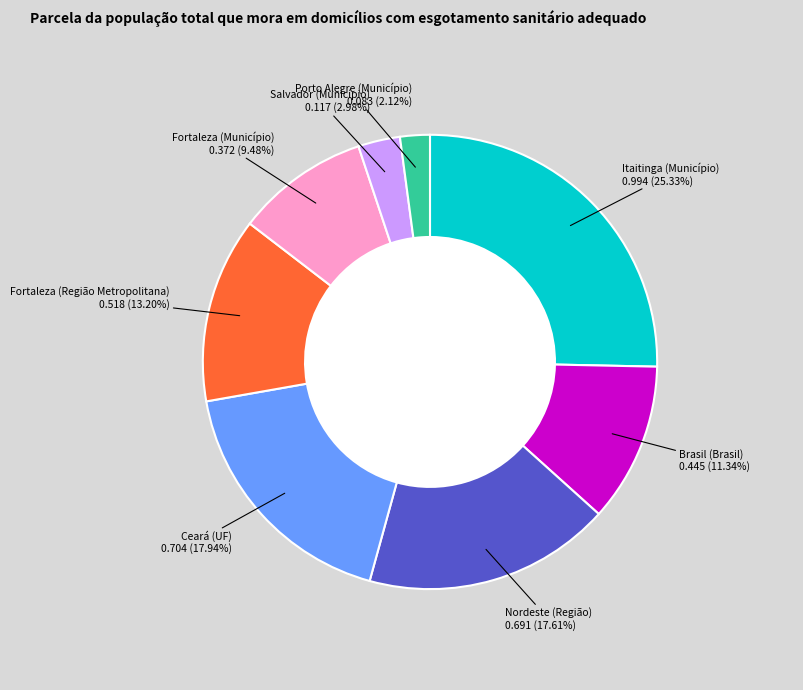

Is there a majority slice in this chart?

No